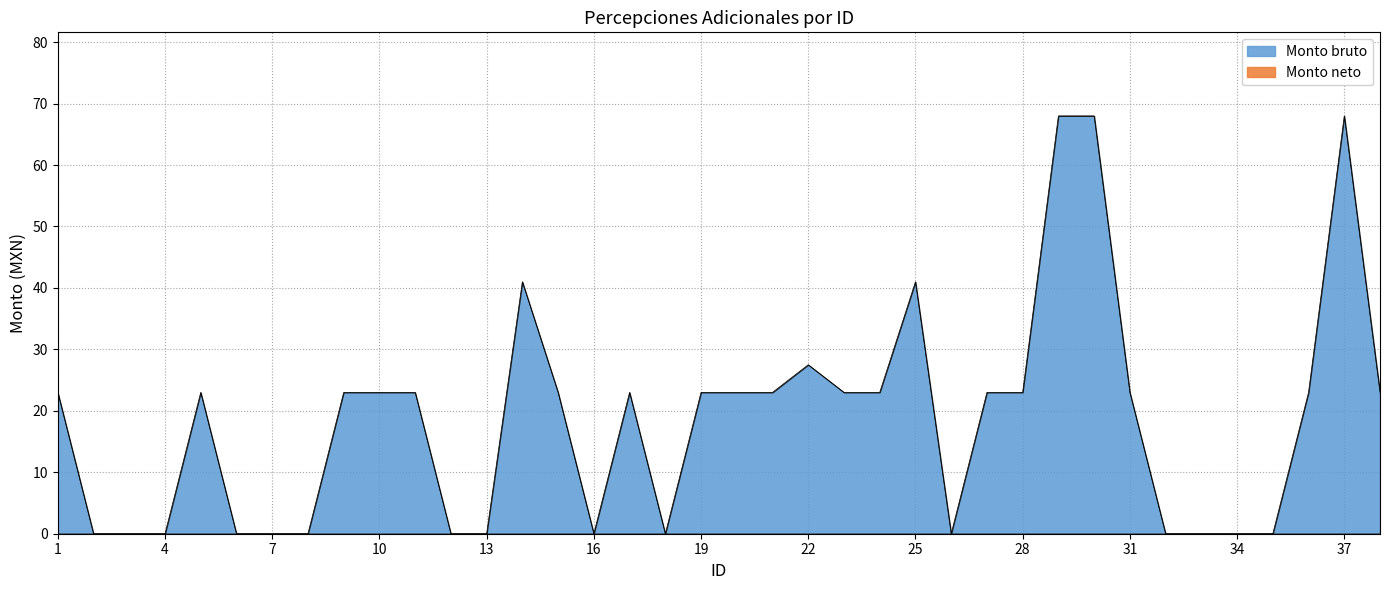

The value at 4 is -24.9. True or false?

False